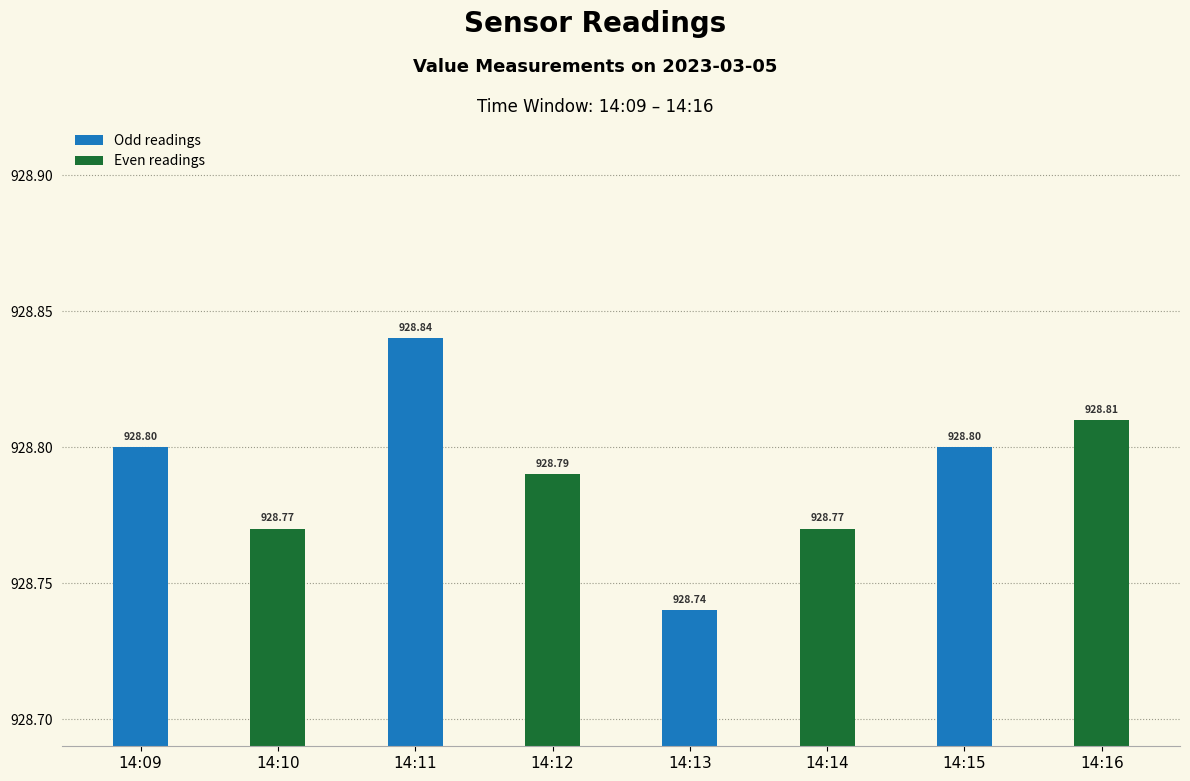

What are all the series names shown in the legend?

Odd readings, Even readings